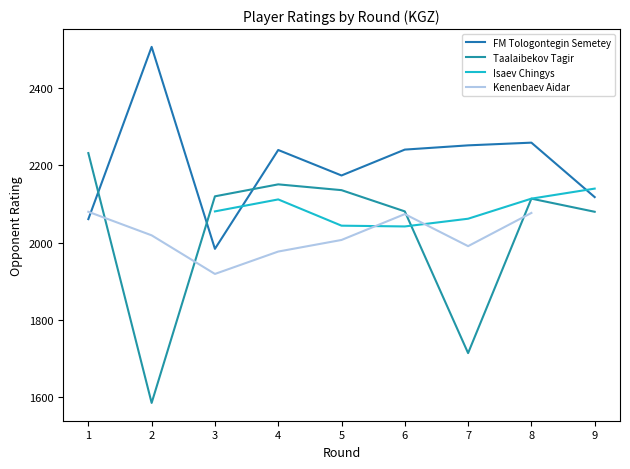

At which label is Kenenbaev Aidar closest to 1999?

5